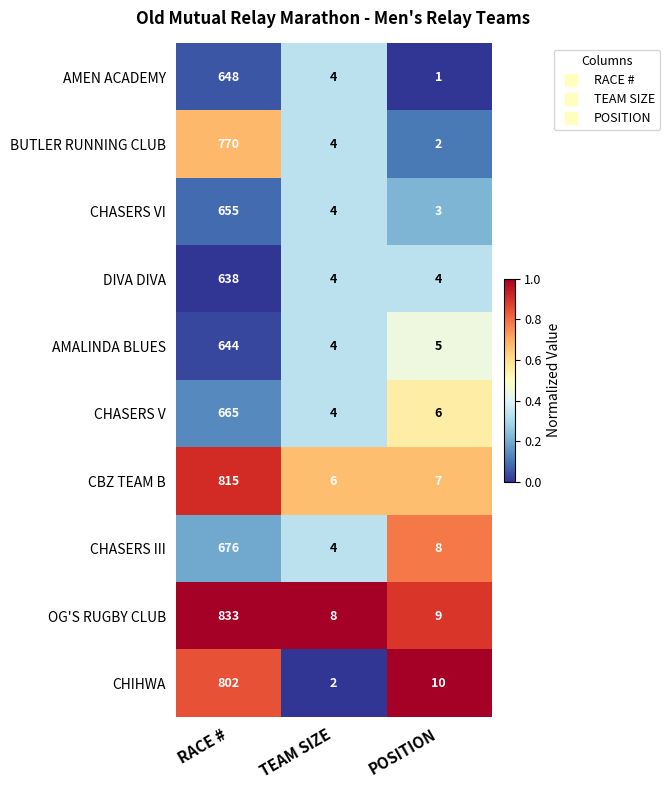

At which label does CHASERS VI reach its minimum?

POSITION